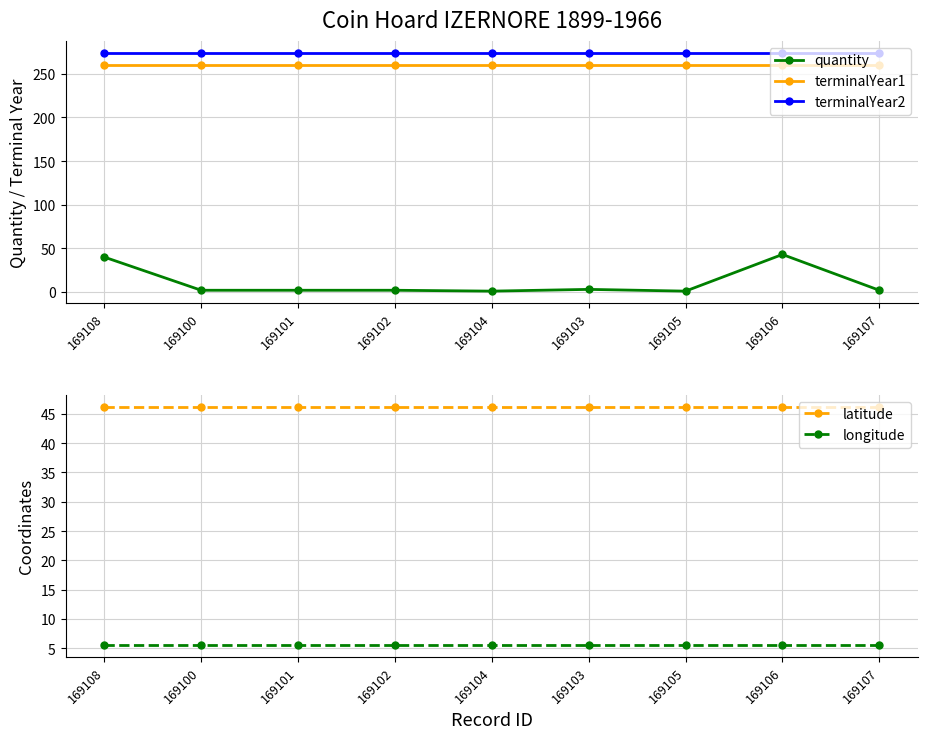

What is the maximum value shown in the chart?

274.0